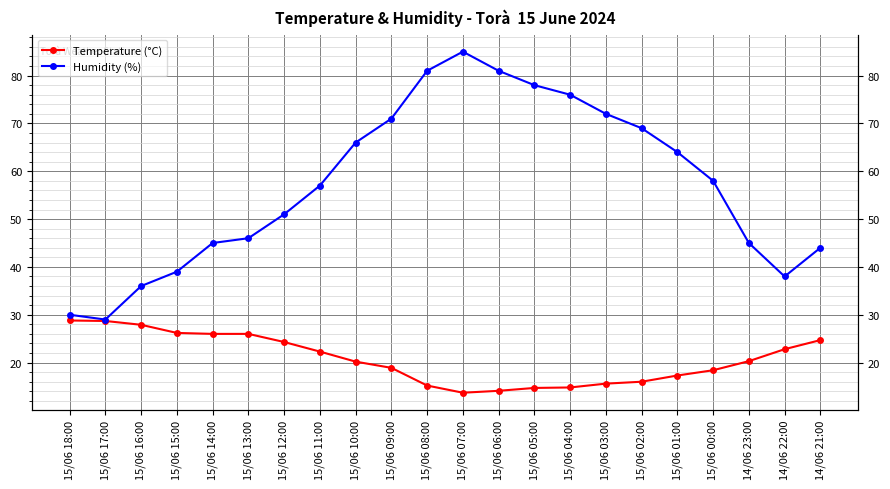

How many data points in Humidity (%) are less than 58?

11